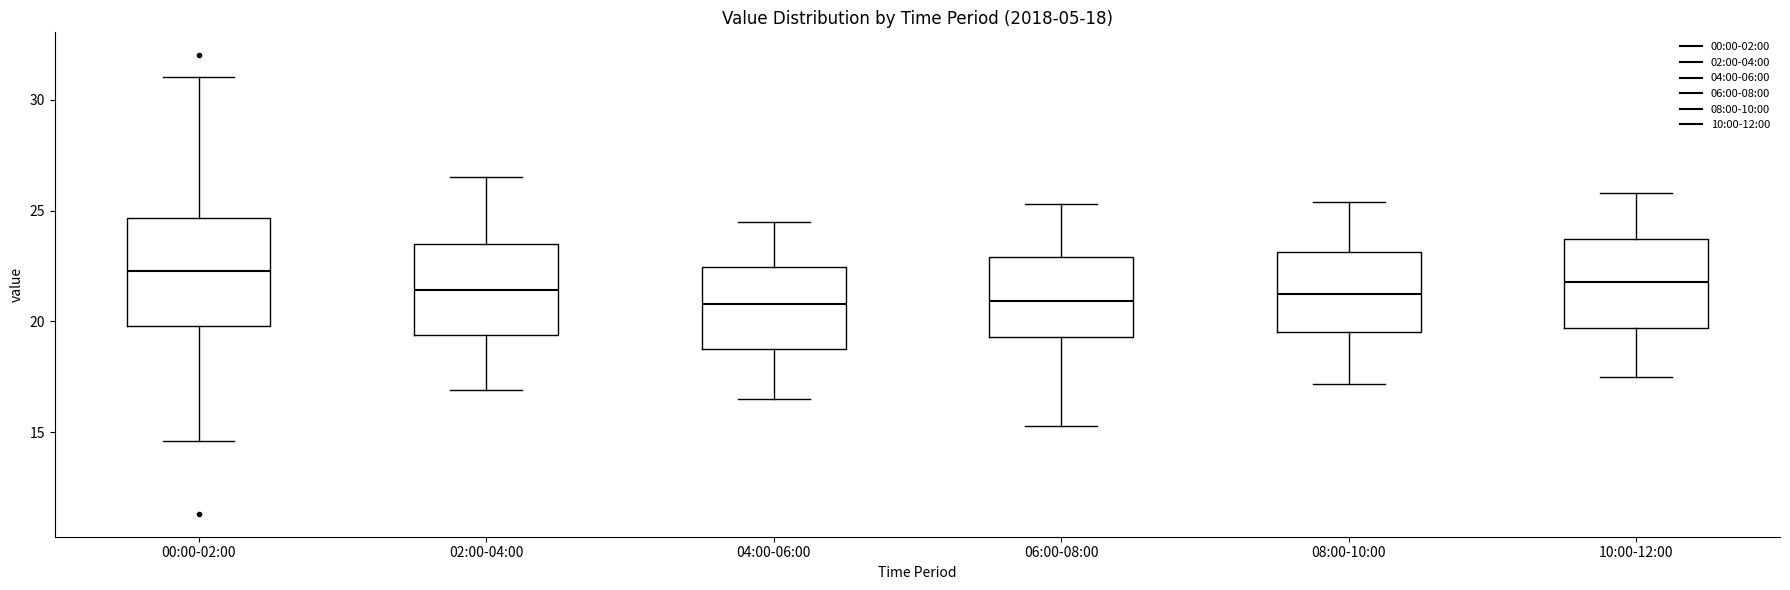

Comparing the boxes themselves (not the whiskers), which one is the tallest?

00:00-02:00